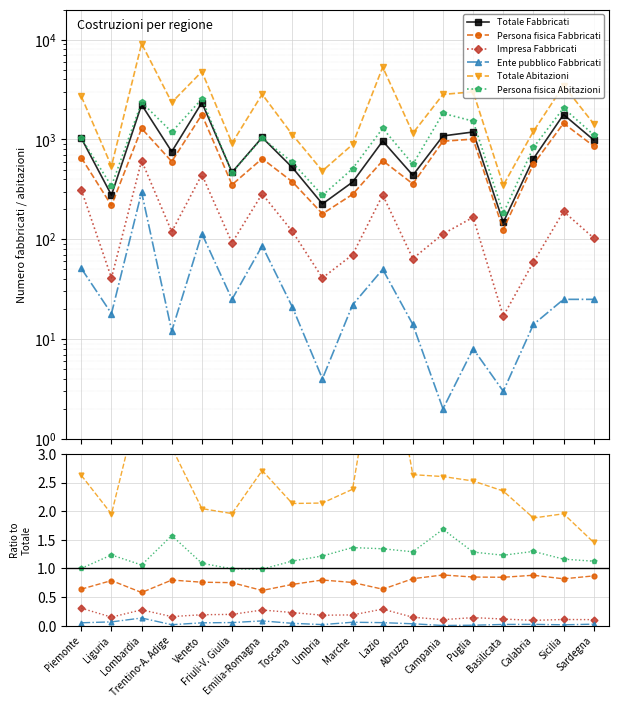

Reading right to left, transcribe all the data shown in this chart.

Totale Fabbricati: 988.0	1777.0	641.0	148.0	1188.0	1085.0	438.0	964.0	374.0	226.0	524.0	1047.0	469.0	2341.0	755.0	2228.0	277.0	1029.0
Persona fisica Fabbricati: 0.9	0.8	0.9	0.8	0.8	0.9	0.8	0.6	0.8	0.8	0.7	0.6	0.8	0.8	0.8	0.6	0.8	0.6
Impresa Fabbricati: 0.1	0.1	0.1	0.1	0.1	0.1	0.1	0.3	0.2	0.2	0.2	0.3	0.2	0.2	0.2	0.3	0.1	0.3
Ente pubblico Fabbricati: 0.0	0.0	0.0	0.0	0.0	0.0	0.0	0.1	0.1	0.0	0.0	0.1	0.1	0.0	0.0	0.1	0.1	0.0
Totale Abitazioni: 1.5	2.0	1.9	2.4	2.5	2.6	2.6	5.5	2.4	2.1	2.1	2.7	2.0	2.0	3.1	4.1	1.9	2.6
Persona fisica Abitazioni: 1.1	1.2	1.3	1.2	1.3	1.7	1.3	1.3	1.4	1.2	1.1	1.0	1.0	1.1	1.6	1.1	1.2	1.0